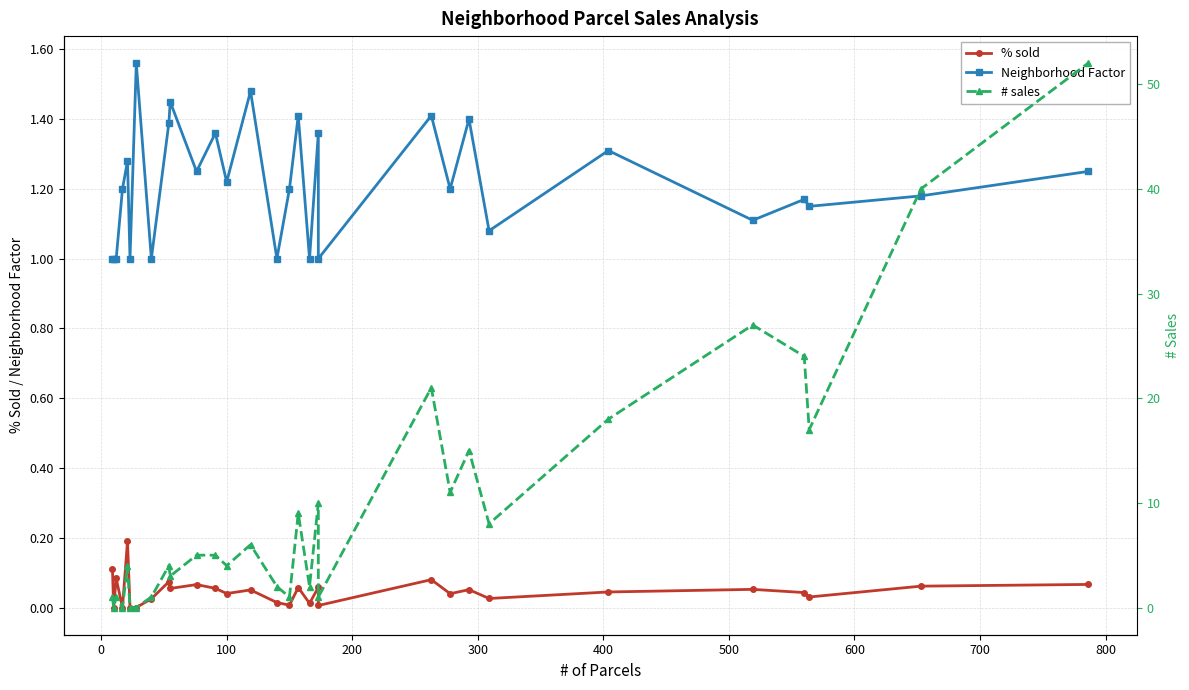

How many series are shown in this chart?

3